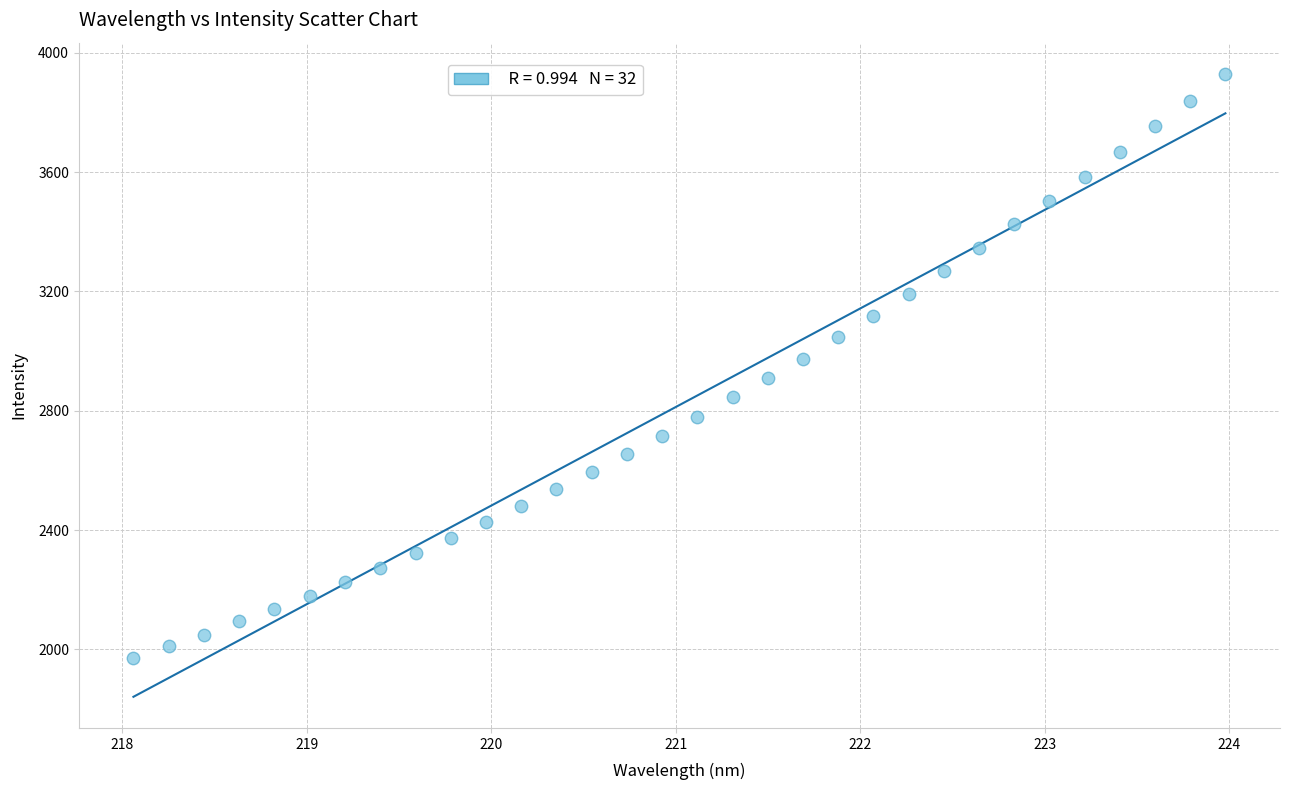

What is the range of Y values (max minus min)?

1959.6